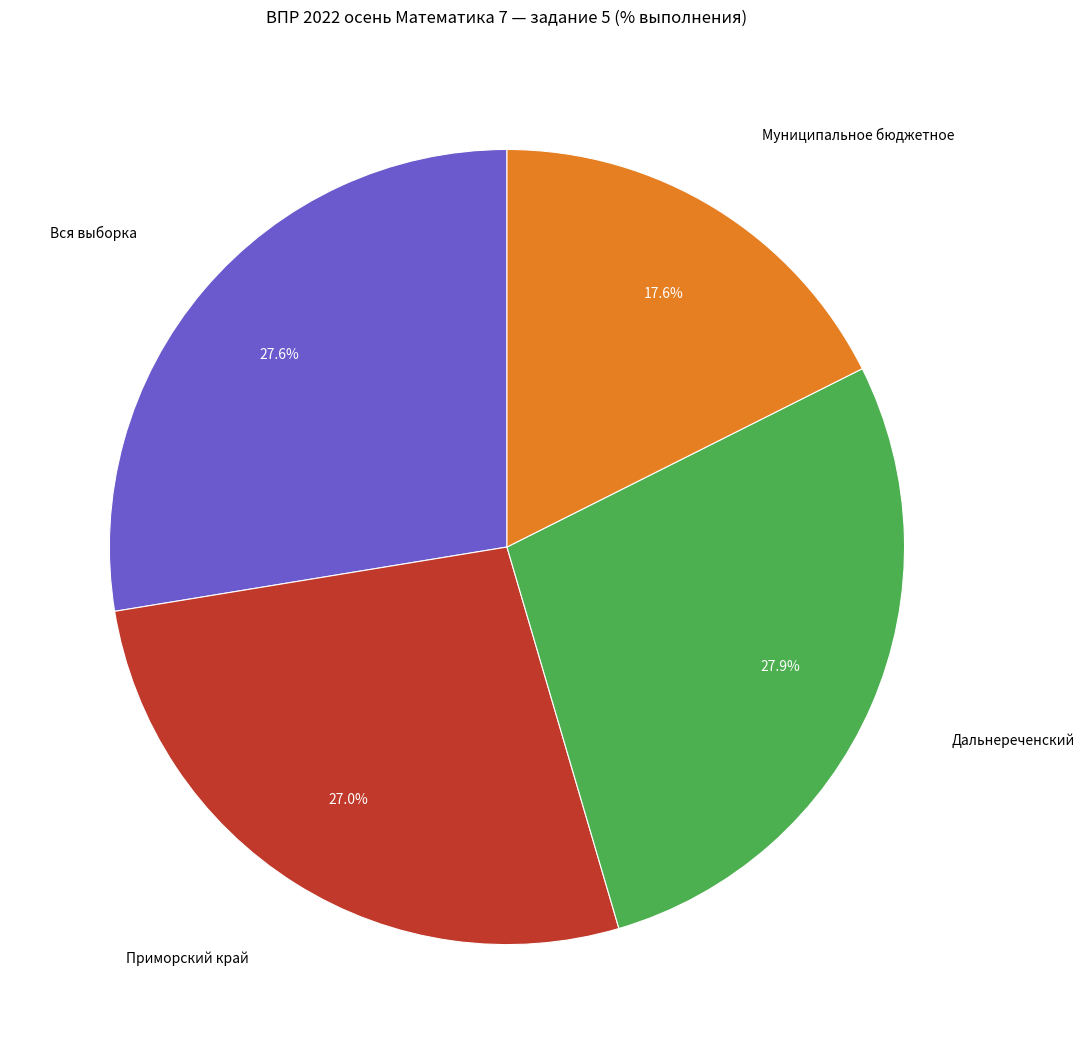

Which has a higher value, Муниципальное бюджетное or Вся выборка?

Вся выборка